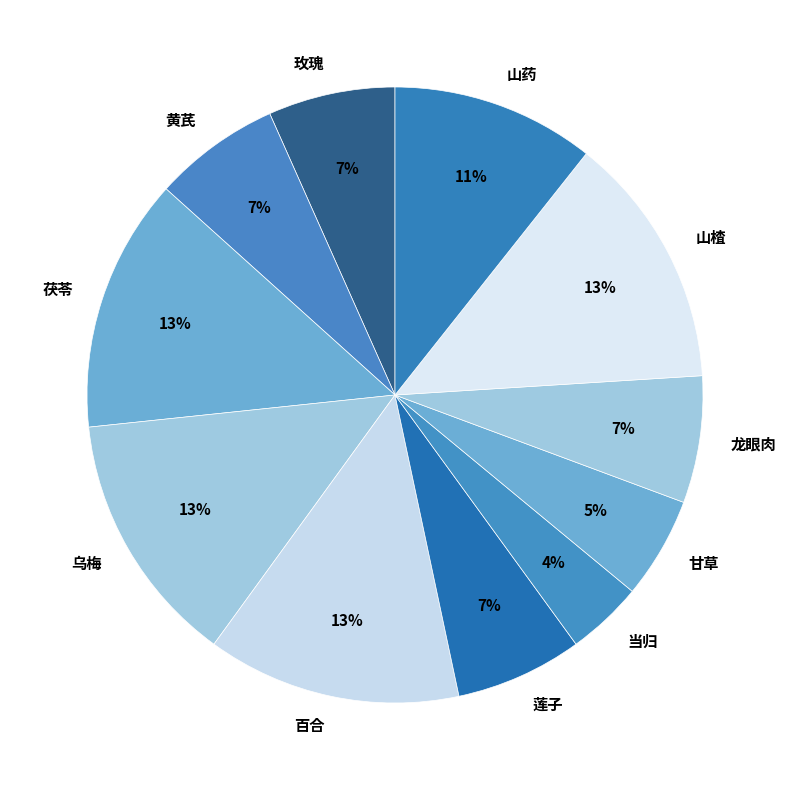

To the nearest percent, what portion does 当归 represent?

4%